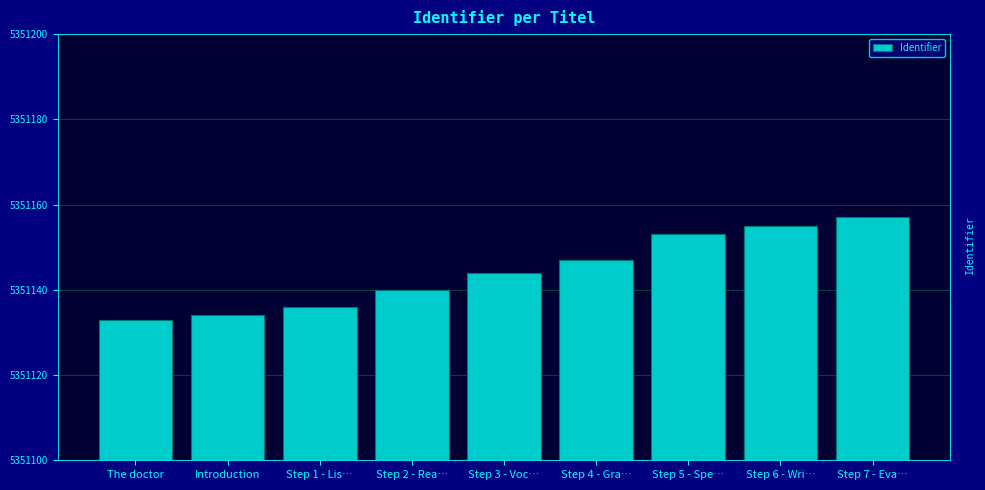

Is it true that the value at Step 5 - Spe… is 8444777?

False